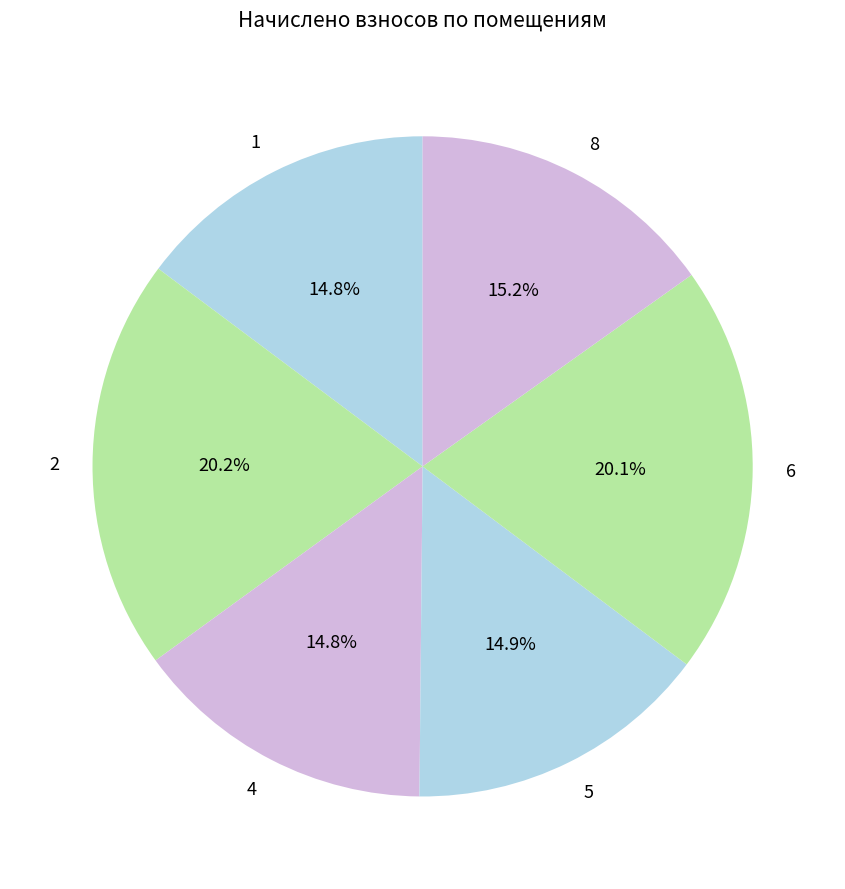

Which has a higher value, 8 or 6?

6